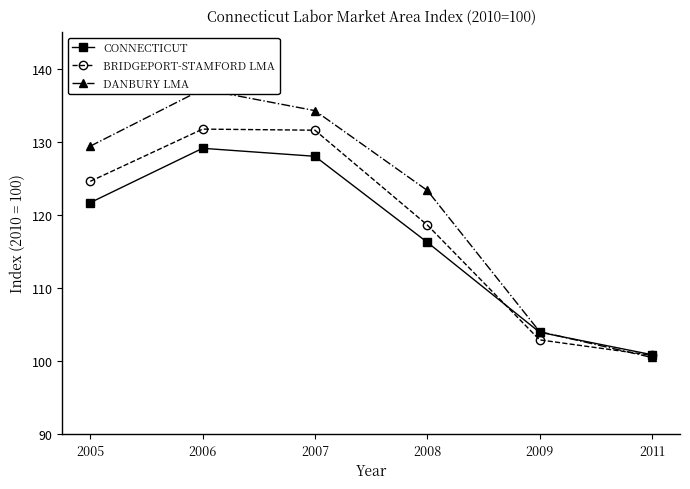

What is the sum of the BRIDGEPORT-STAMFORD LMA values at 2006 and 2005?

256.3